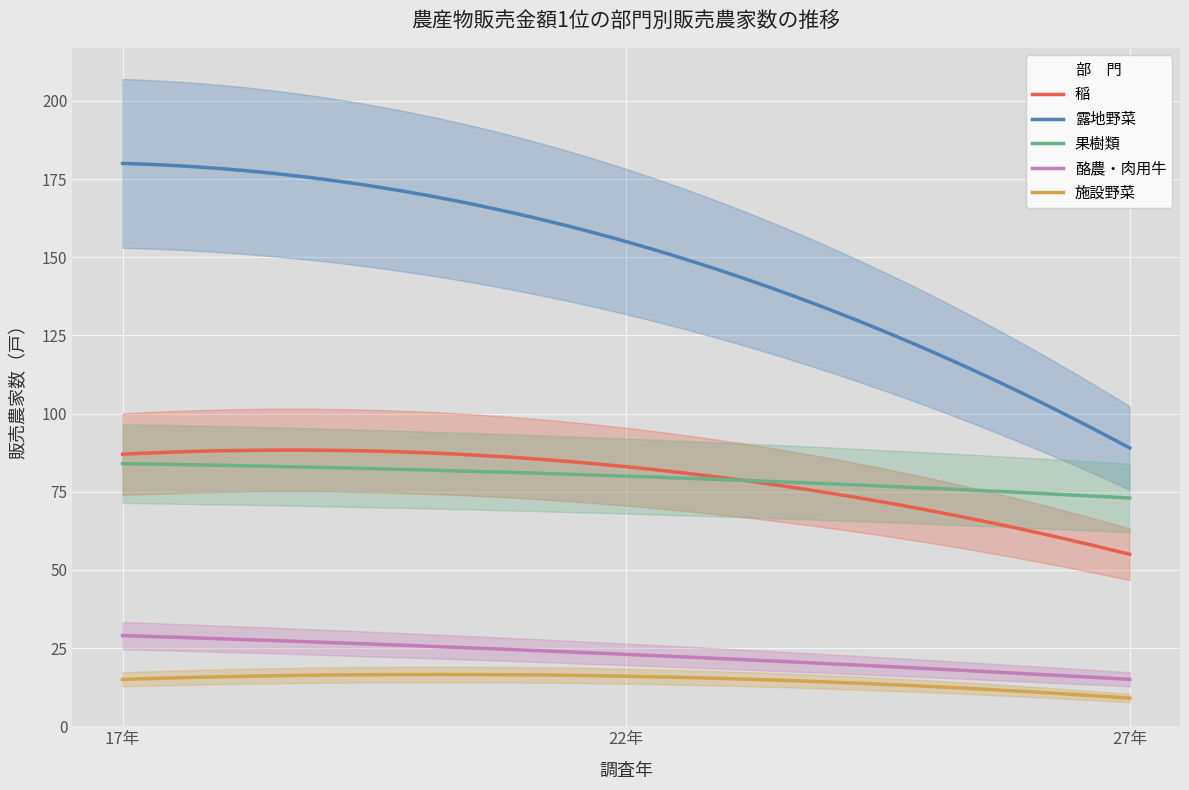

The 施設野菜 series shows 16 at 22年. True or false?

True